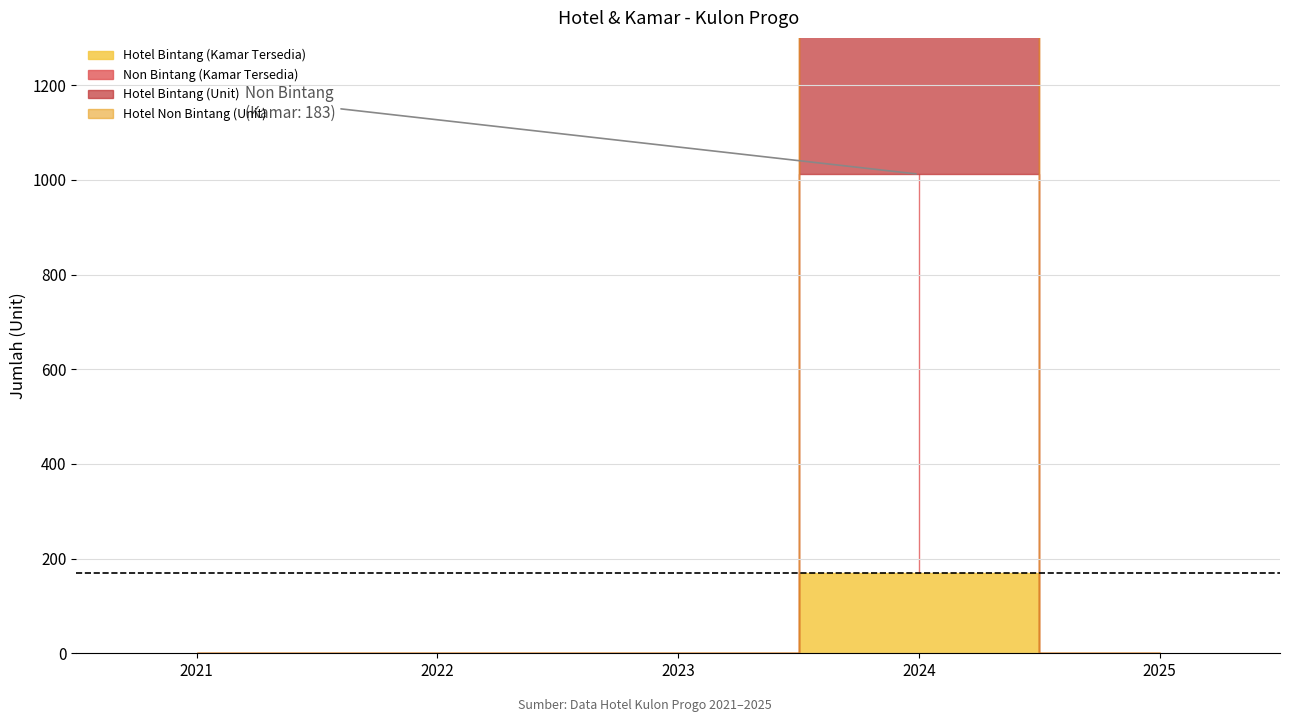

How many positive values does the Hotel Bintang (Kamar Tersedia) series have?

1